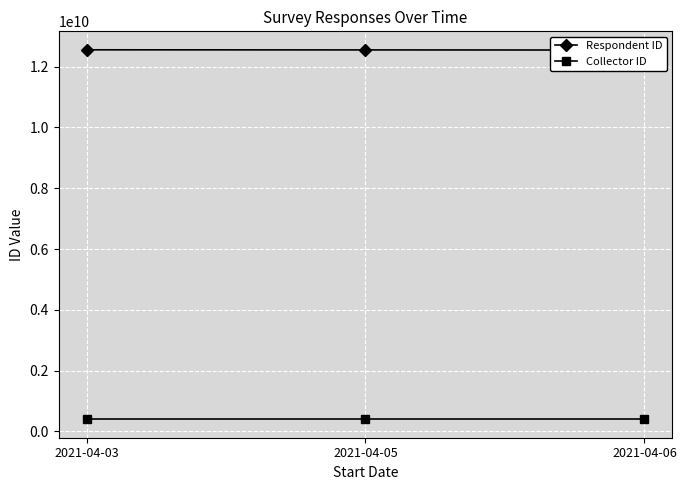

The Respondent ID series shows 12554125518 at 2021-04-03. True or false?

True